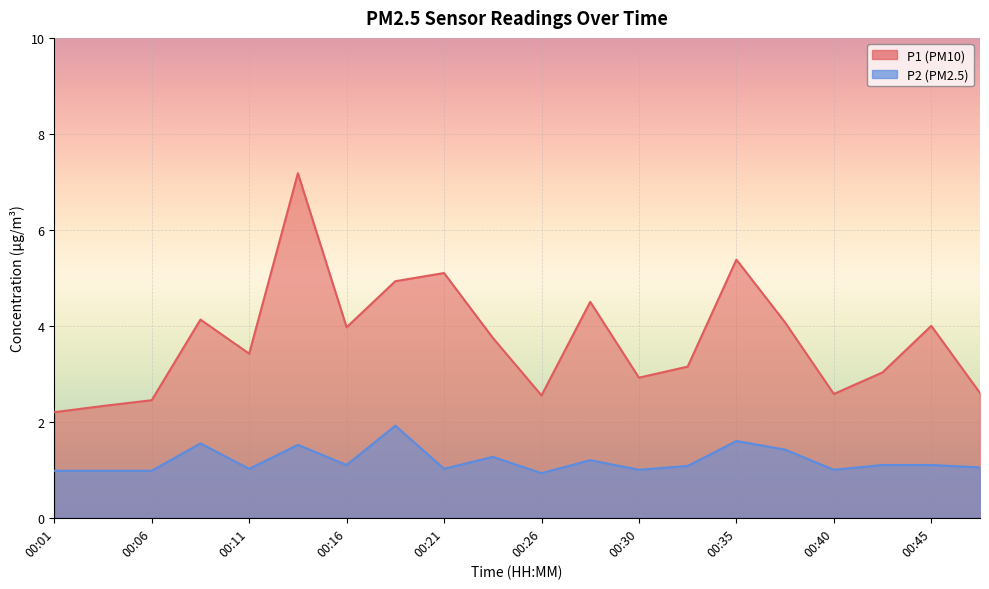

What is the sum of the P2 values at 00:21 and 00:13?

2.5